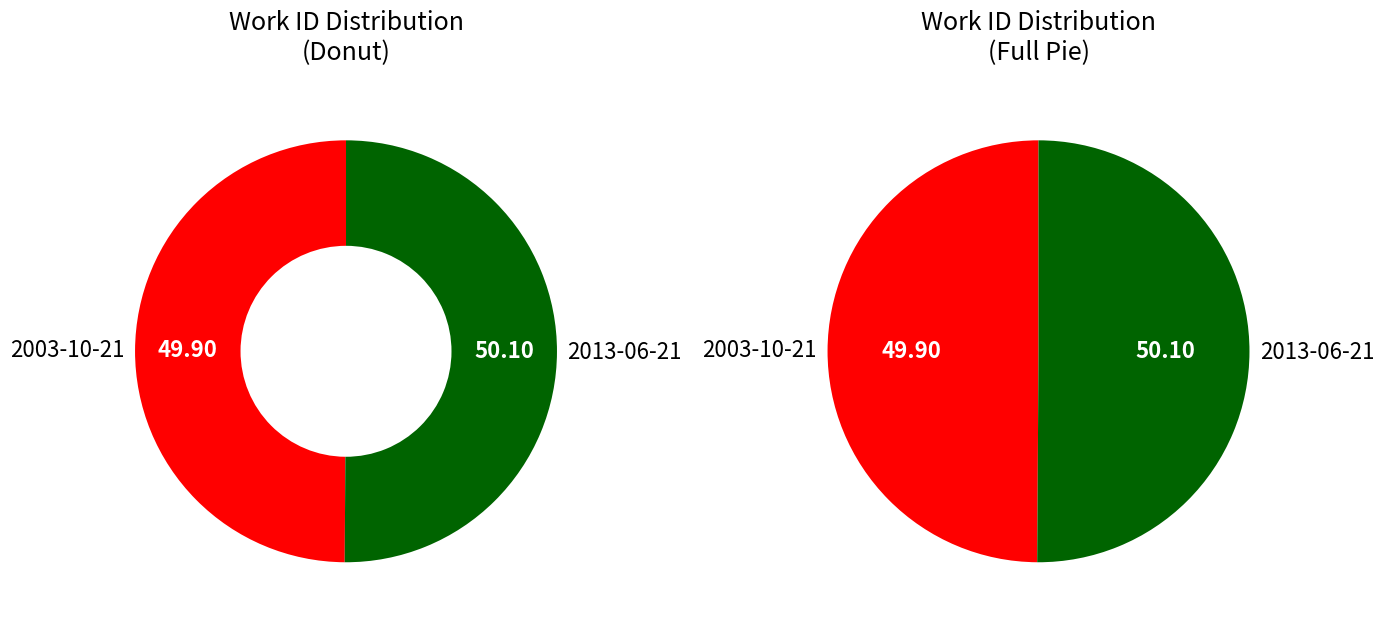

Which category accounts for the majority?

2013-06-21